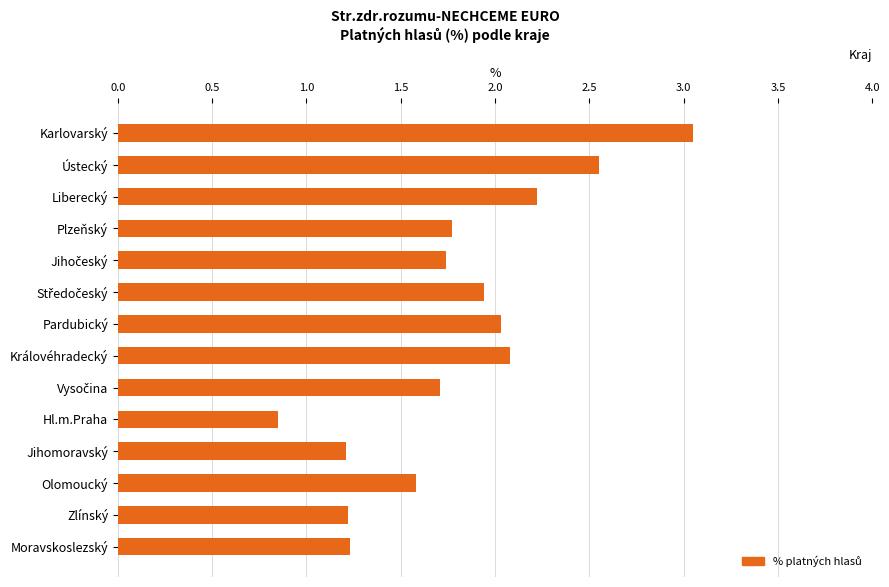

What is the value of the 11th bar from the top?

1.2